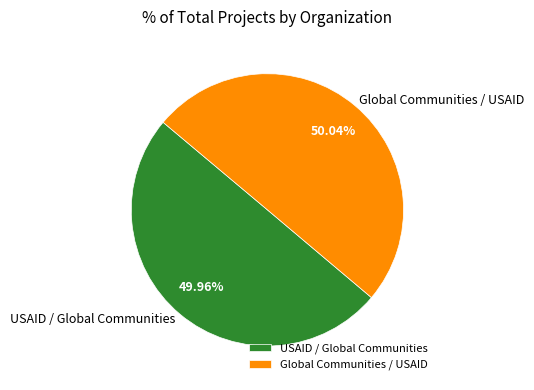

Does any single category account for the majority?

Yes